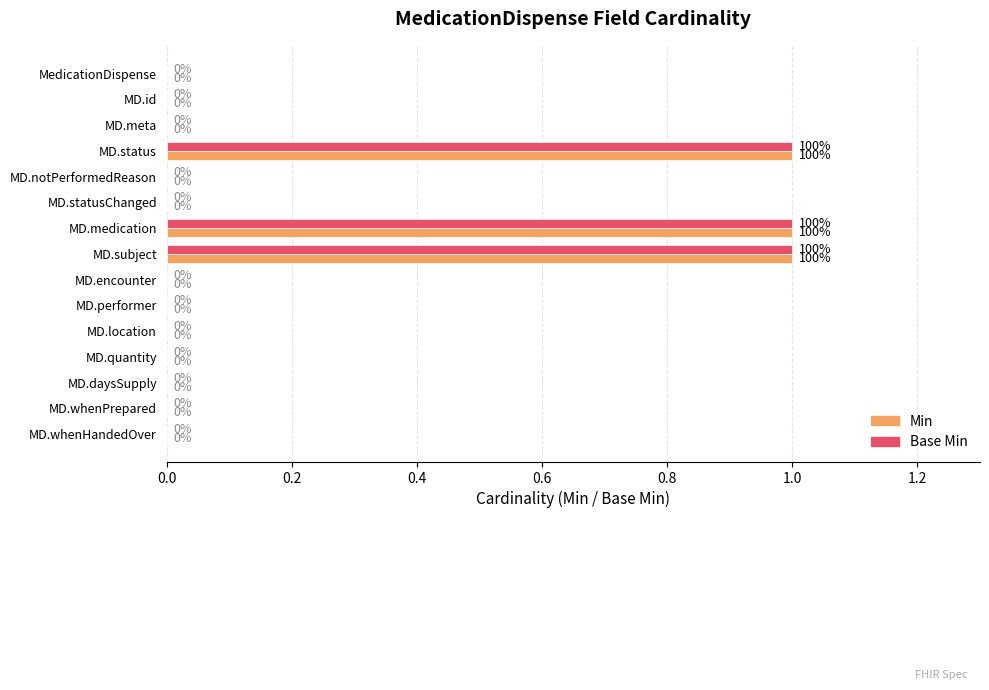

What is the sum of all Min values?

3